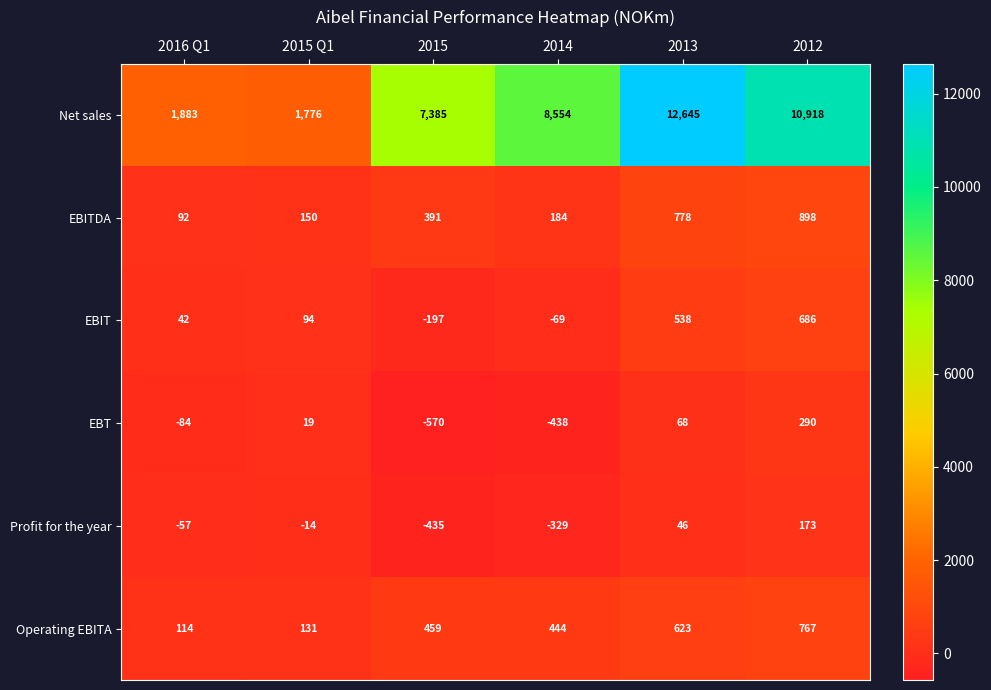

What is the greatest value displayed?

12645